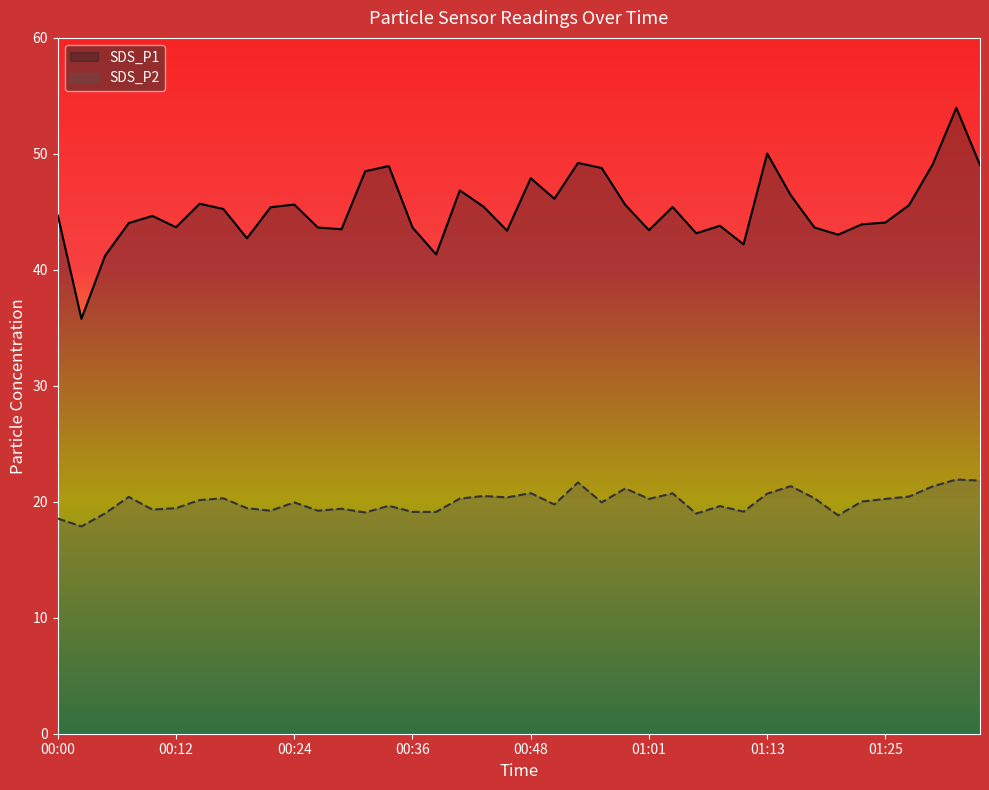

Does the chart display data point markers on the line(s)?

No